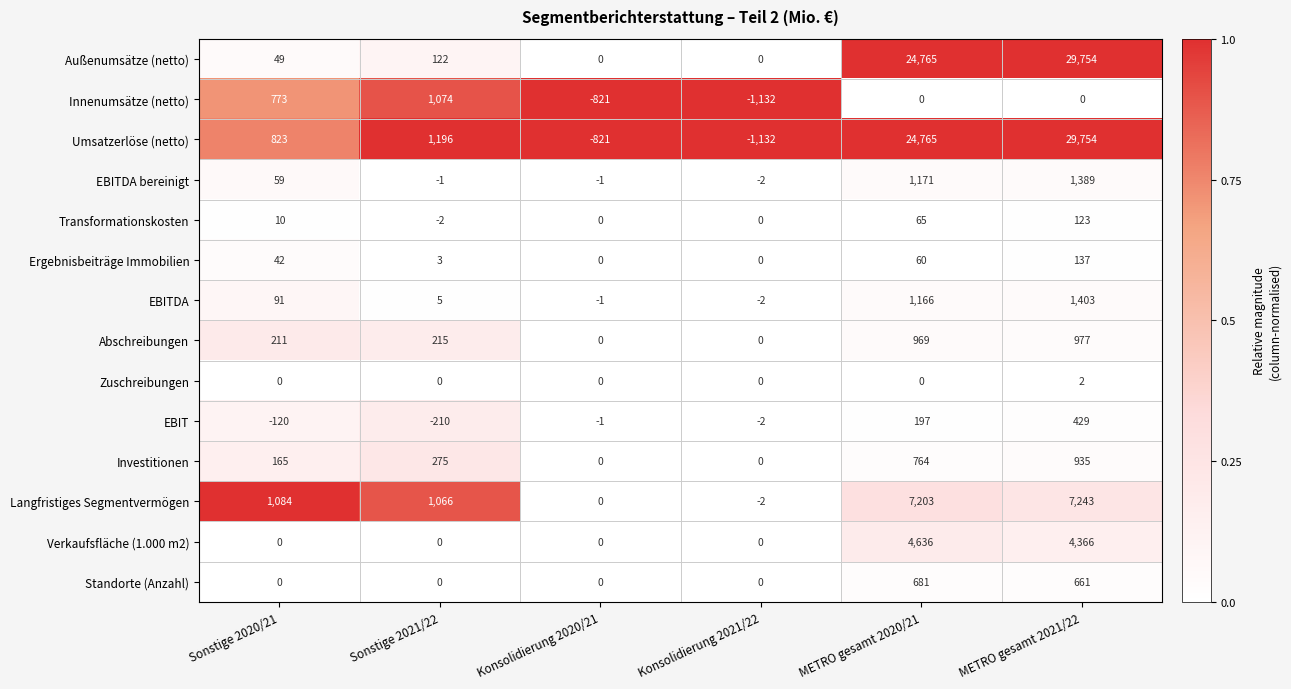

What is the total value across all series at Konsolidierung 2021/22?

-2272